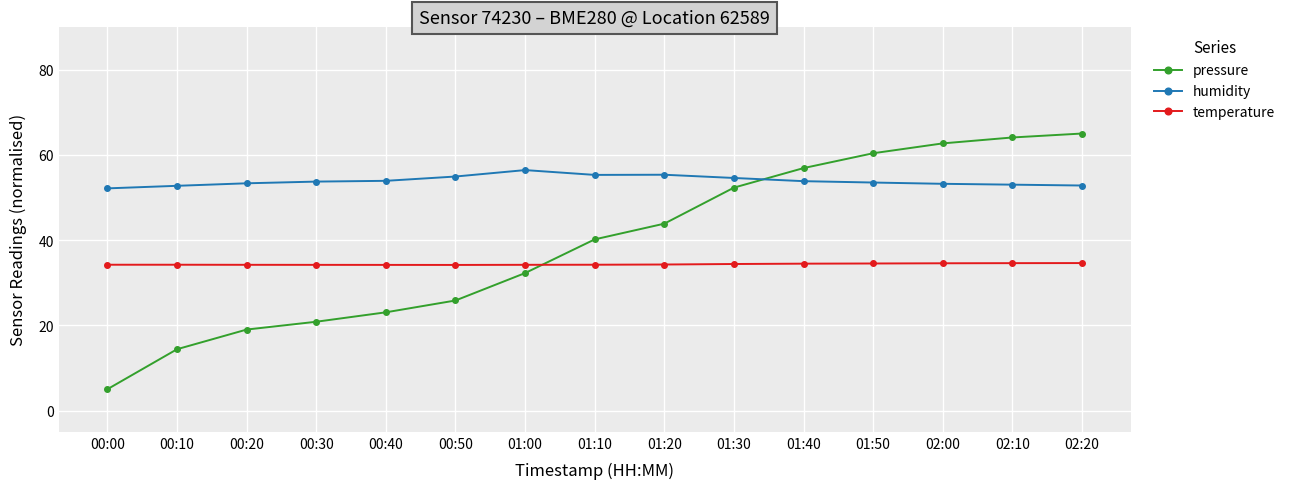

What is the value of the pressure point at the 12th from the left?

60.4